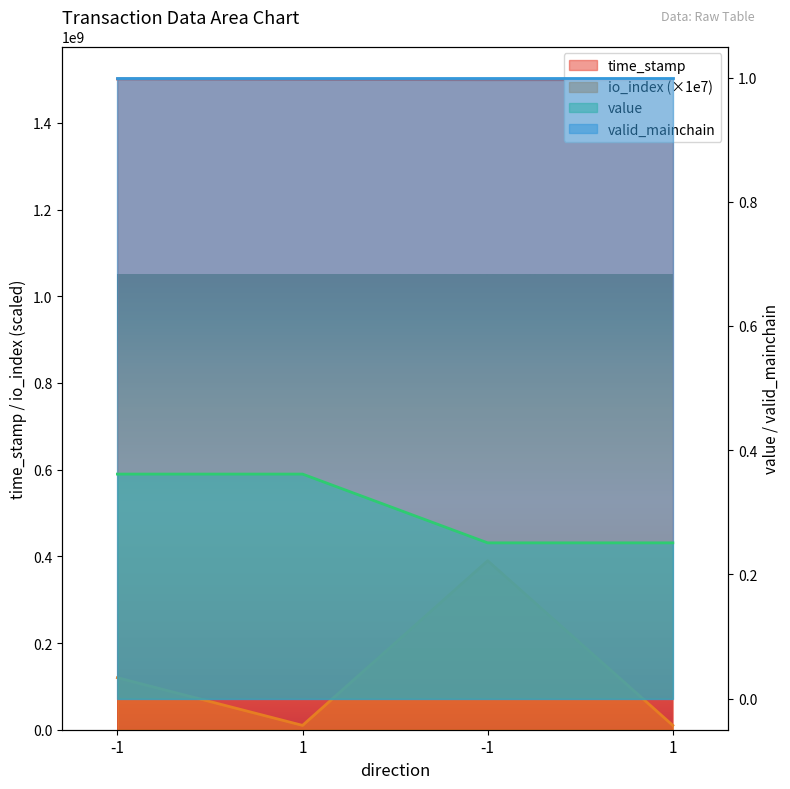

Is it true that io_index equals 5380069.7 at 1?

False